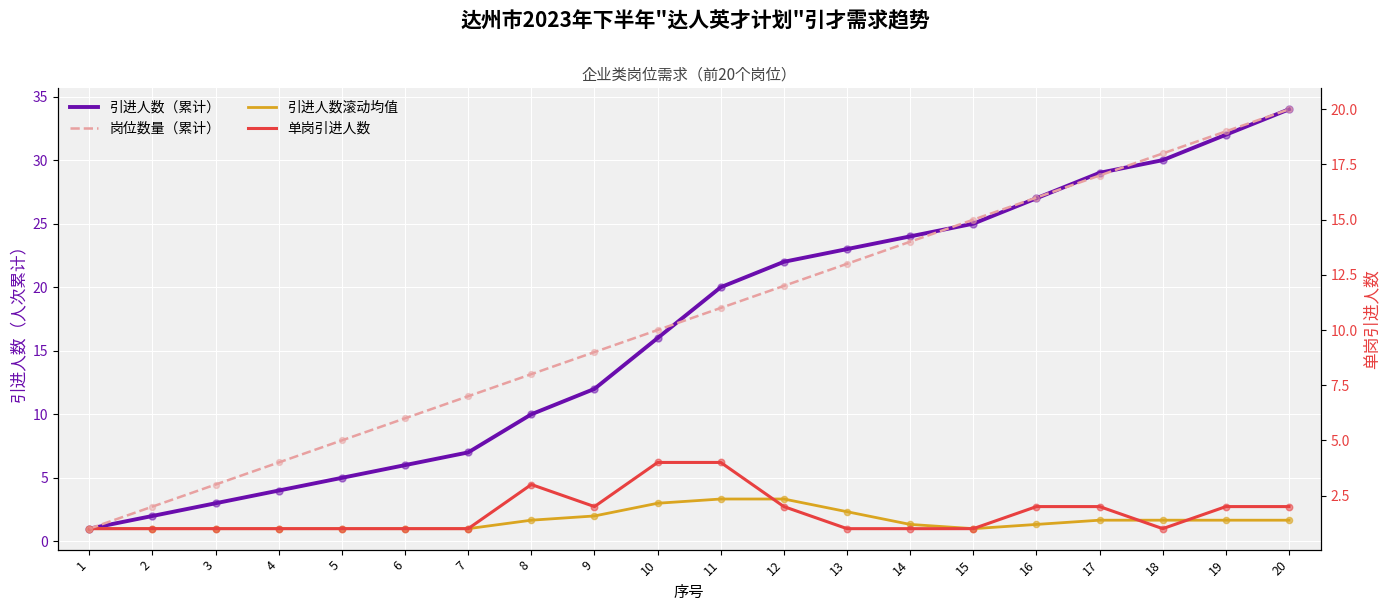

Which series has the widest spread of Y values?

引进人数（累计）